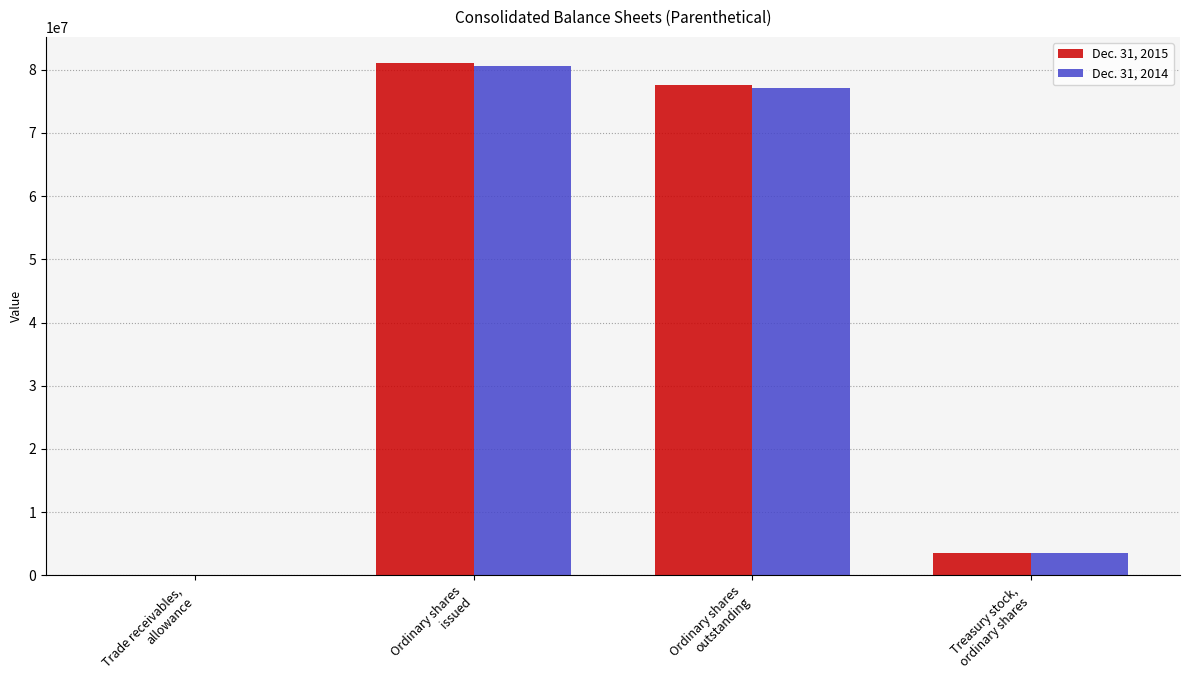

At which label is Dec. 31, 2015 closest to 40563395?

Ordinary shares
outstanding